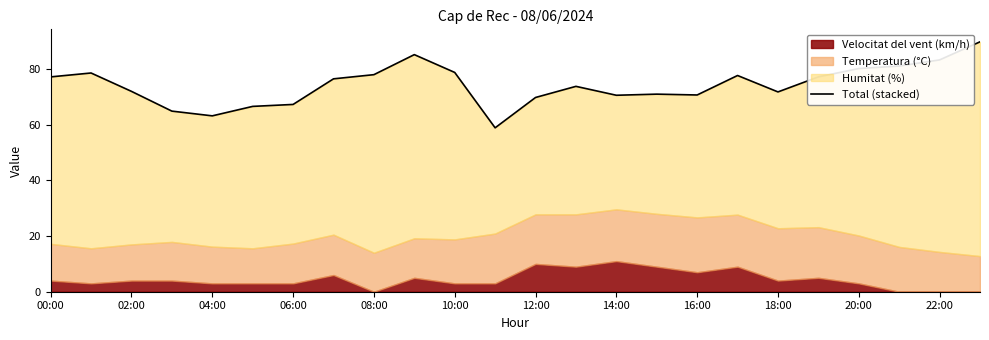

Where is the first local maximum?

02:00